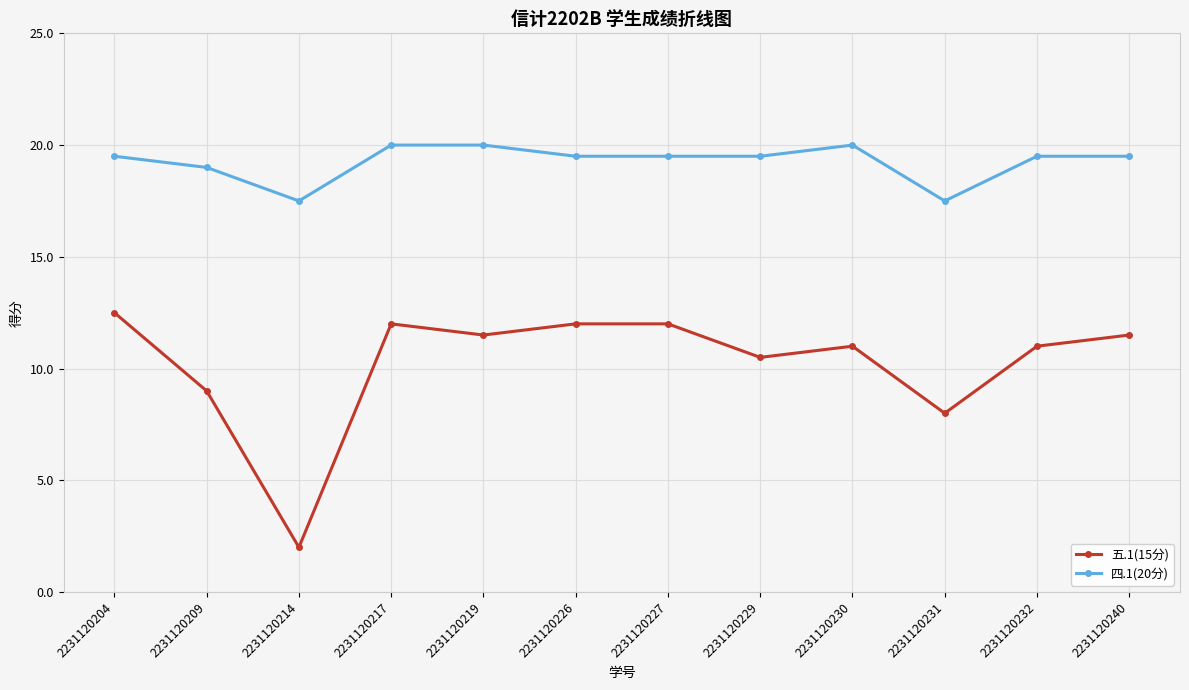

Reading left to right, list all the values displayed in this chart.

五.1(15分): 2231120204=12.5	2231120209=9.0	2231120214=2.0	2231120217=12.0	2231120219=11.5	2231120226=12.0	2231120227=12.0	2231120229=10.5	2231120230=11.0	2231120231=8.0	2231120232=11.0	2231120240=11.5
四.1(20分): 2231120204=19.5	2231120209=19.0	2231120214=17.5	2231120217=20.0	2231120219=20.0	2231120226=19.5	2231120227=19.5	2231120229=19.5	2231120230=20.0	2231120231=17.5	2231120232=19.5	2231120240=19.5